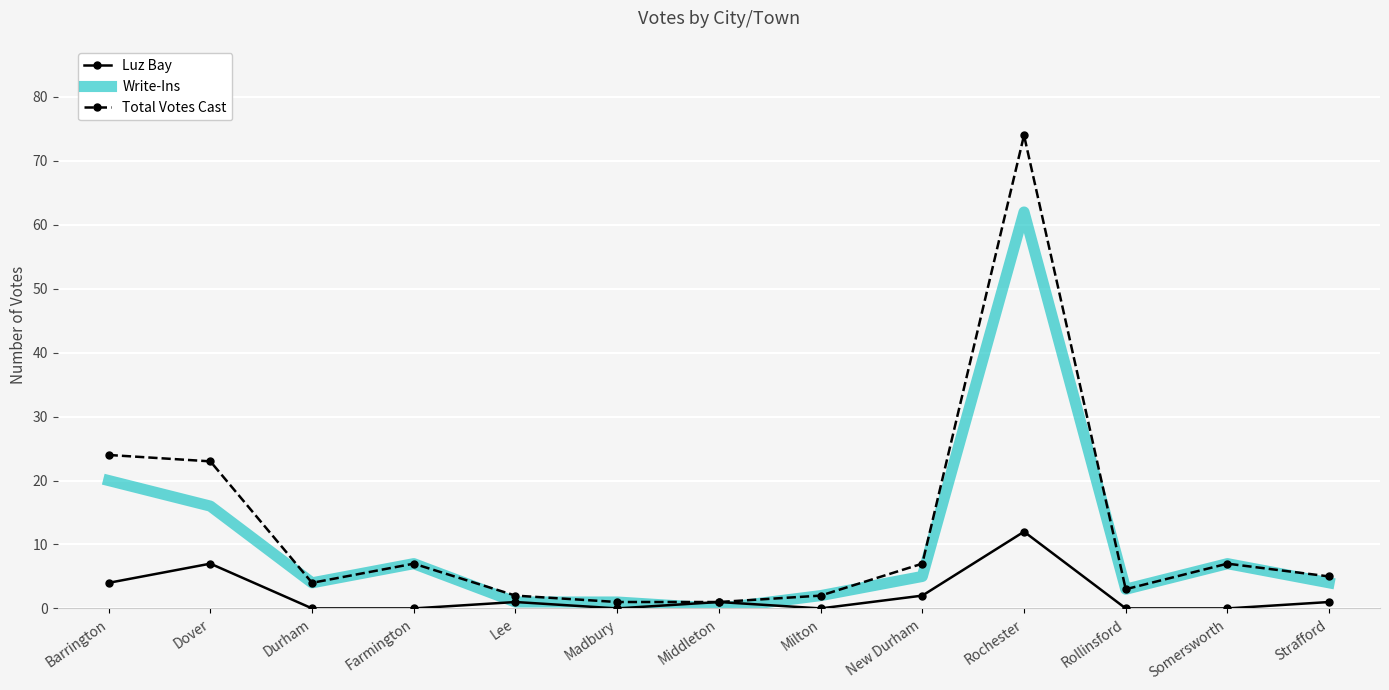

The Luz Bay series shows 12 at Rochester. True or false?

True